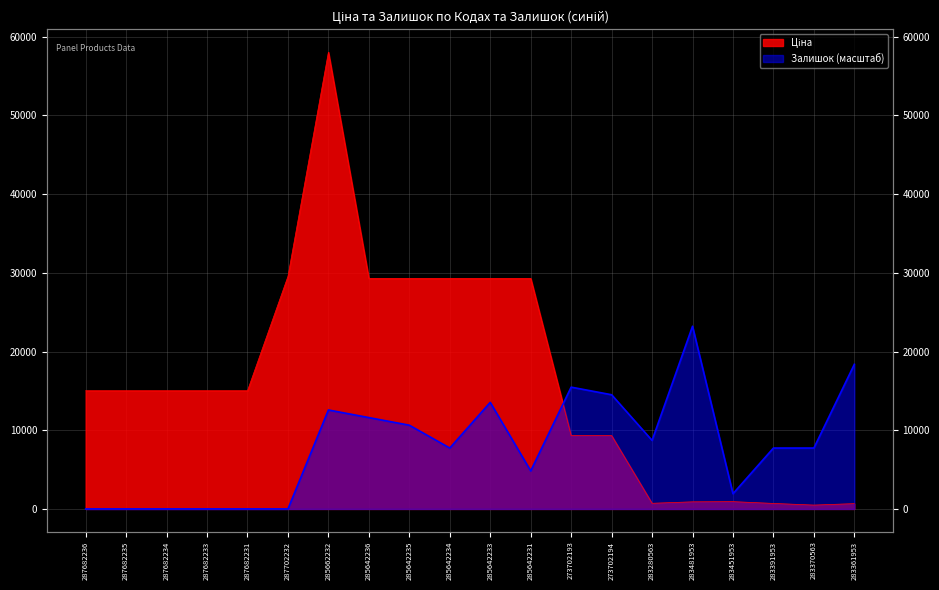

Reading right to left, extract all data points from this chart.

Ціна: 676.4	491.7	700.4	928.3	904.3	719.6	9321.4	9321.4	29294.9	29294.9	29294.9	29294.9	29294.9	58037.0	29548.9	15019.2	15019.2	15019.2	15019.2	15019.2
Залишок: 18378.4	7738.3	7738.3	1934.6	23214.8	8705.6	14509.3	15476.5	4836.4	13542.0	7738.3	10640.1	11607.4	12574.7	0.0	0.0	0.0	0.0	0.0	0.0